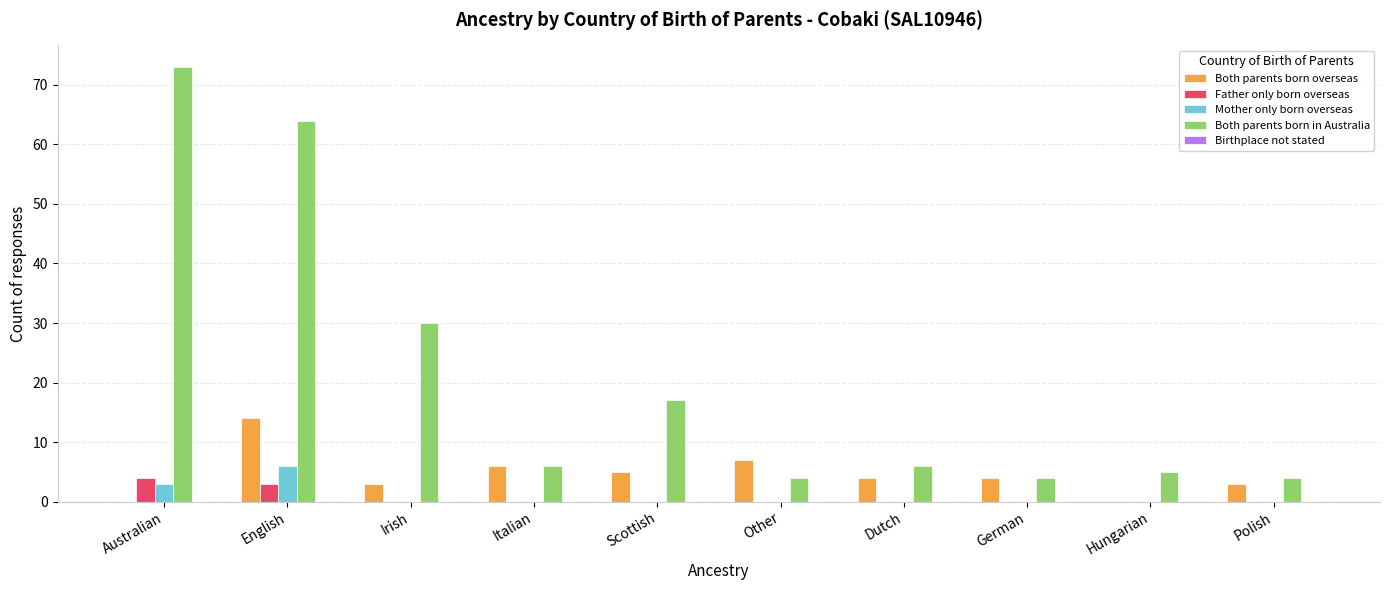

What is the spread (max minus min) of values at Scottish?

17